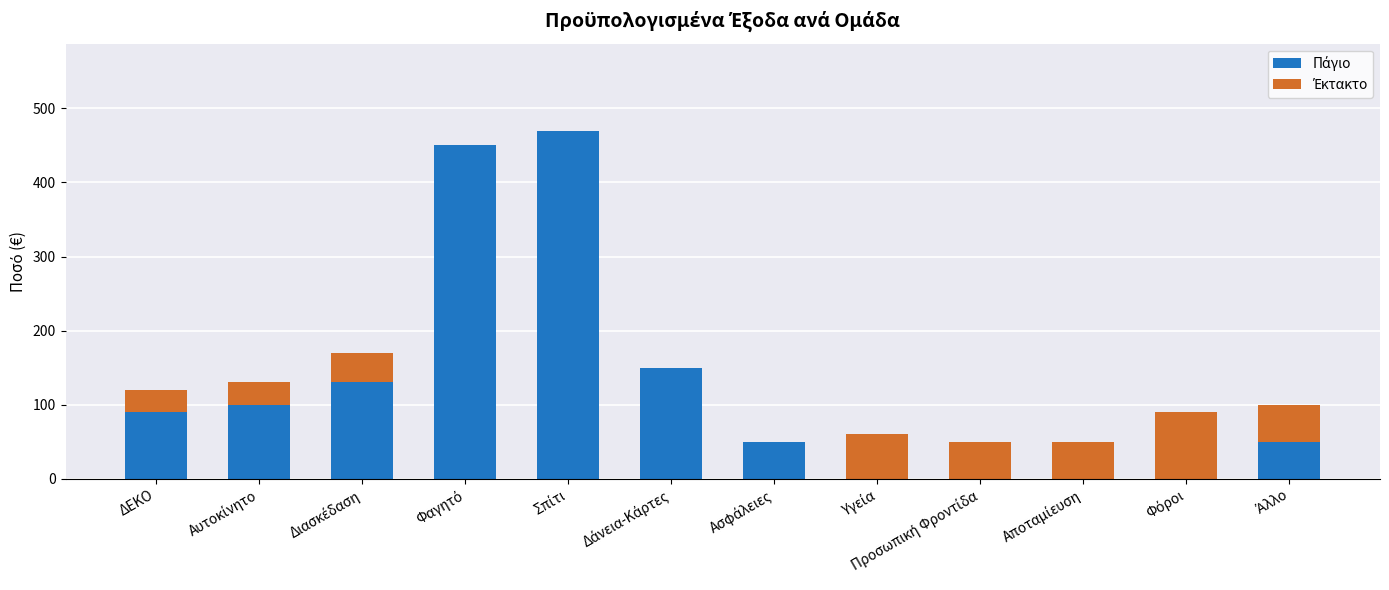

Which has a higher value, Αυτοκίνητο or Άλλο?

Αυτοκίνητο